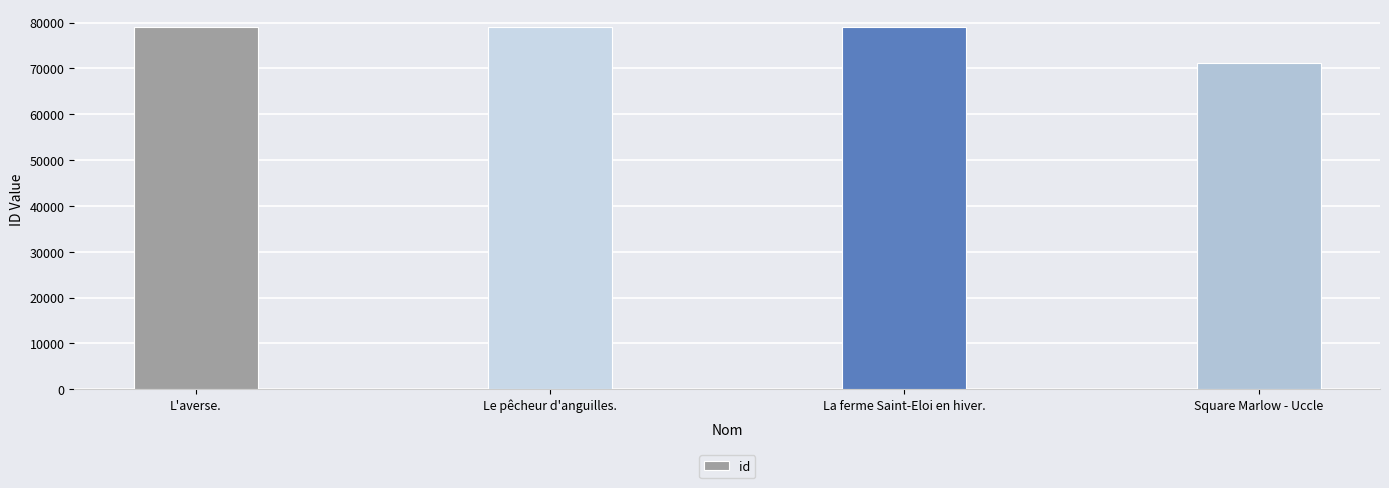

What is the label of the 1st bar from the right?

Square Marlow - Uccle